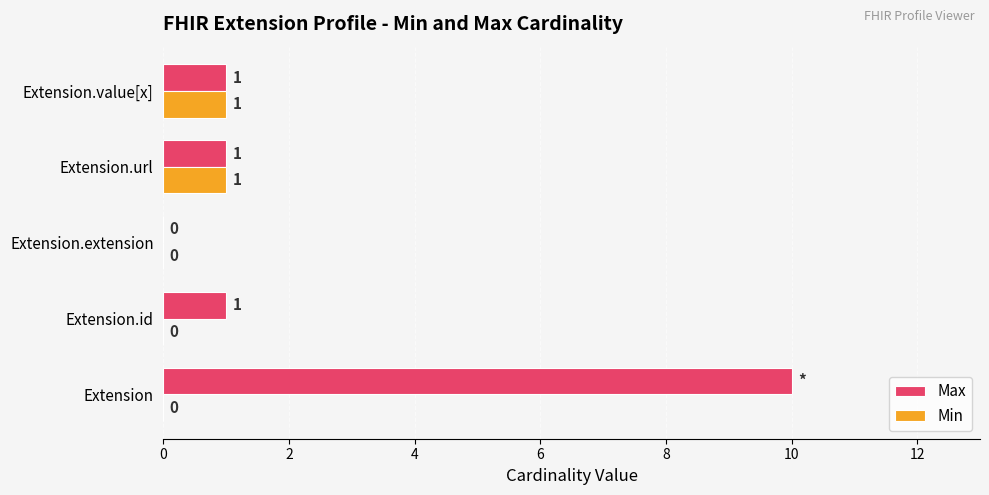

What are all the series names shown in the legend?

Max, Min